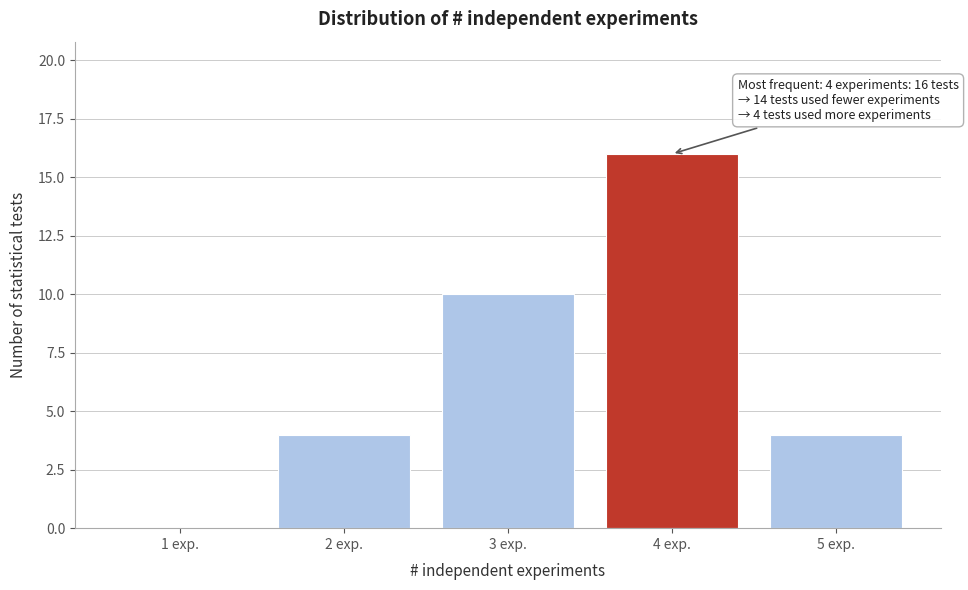

Reading left to right, list all the values displayed in this chart.

1 exp.=0	2 exp.=4	3 exp.=10	4 exp.=16	5 exp.=4